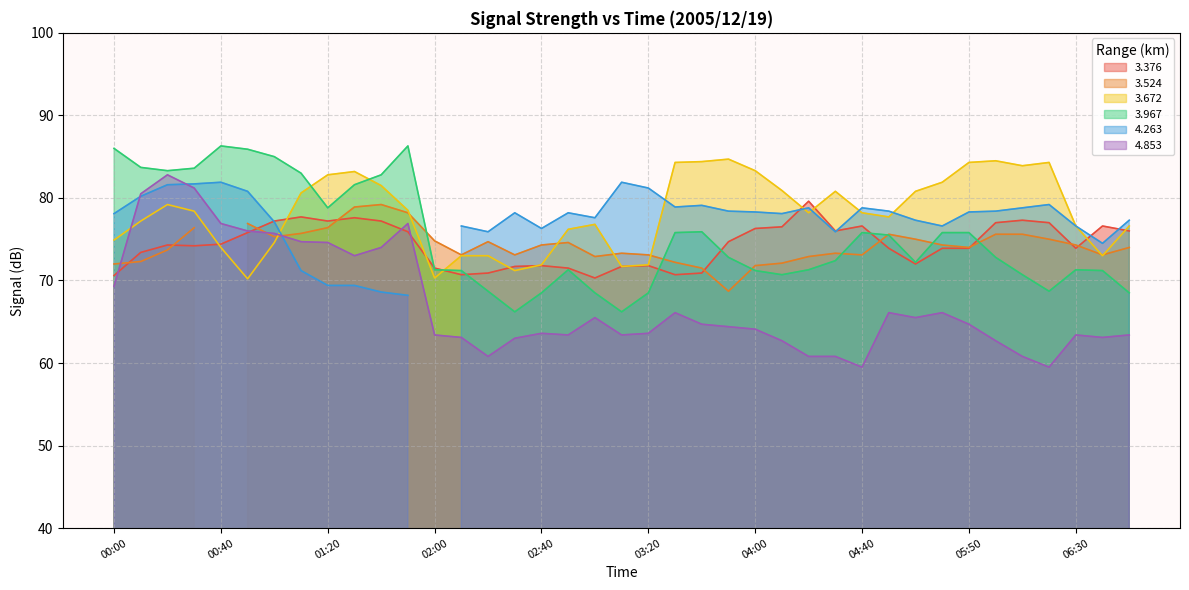

Which series ends up on top after the final intersection of 3.672 and 3.967?

3.672